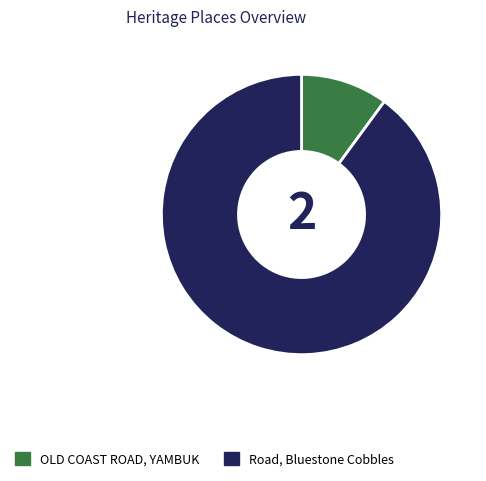

Is there a majority slice in this chart?

Yes